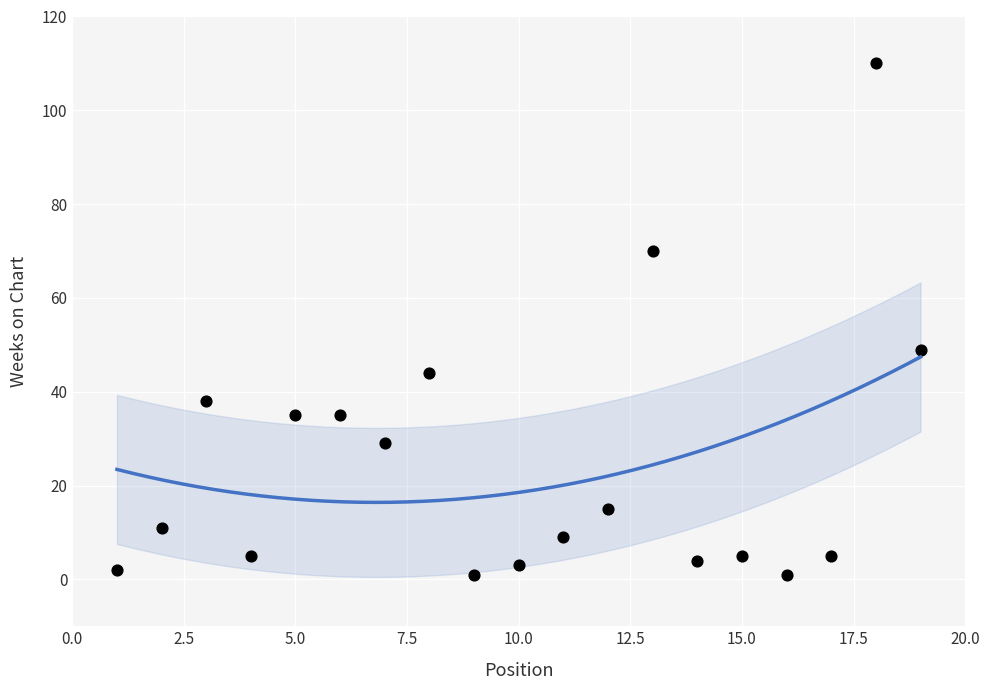

What Y value in the scatter plot is closest to 55?

49